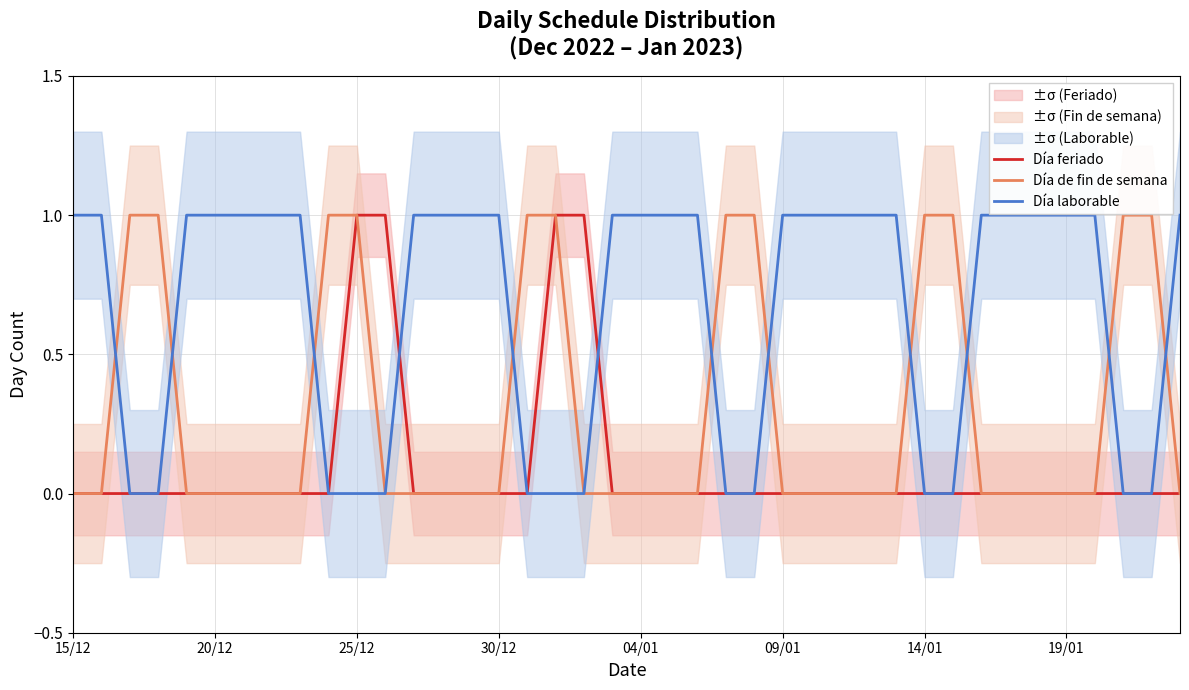

At which category does the chart reach its minimum across all series?

15/12